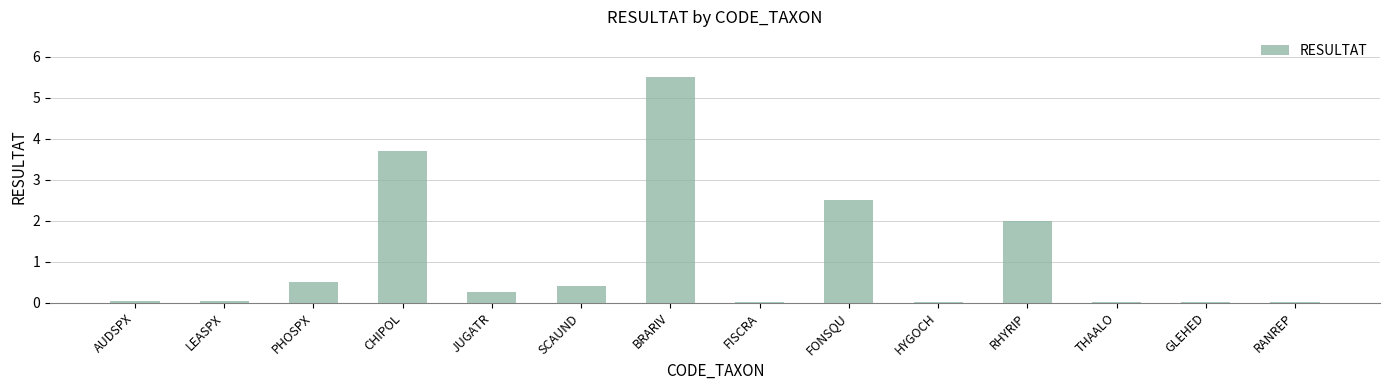

What is the sum of all values?

15.0